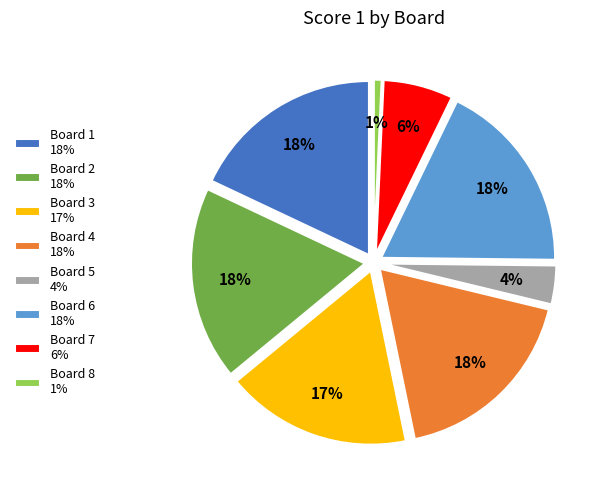

Does Board 10 account for over 50% of the chart?

No